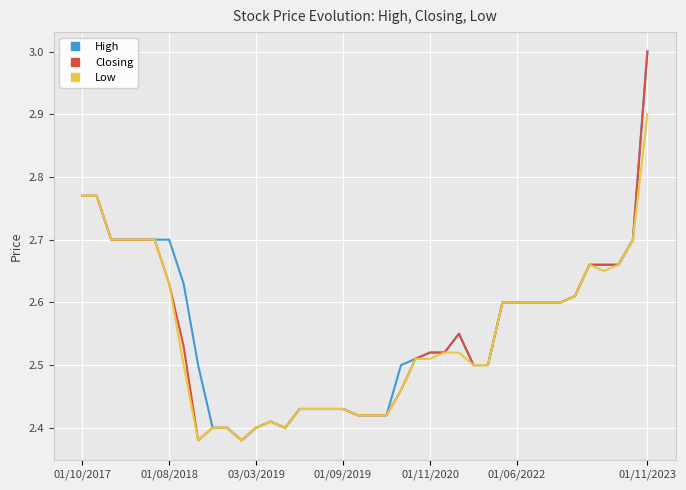

What are all the series names shown in the legend?

High, Closing, Low